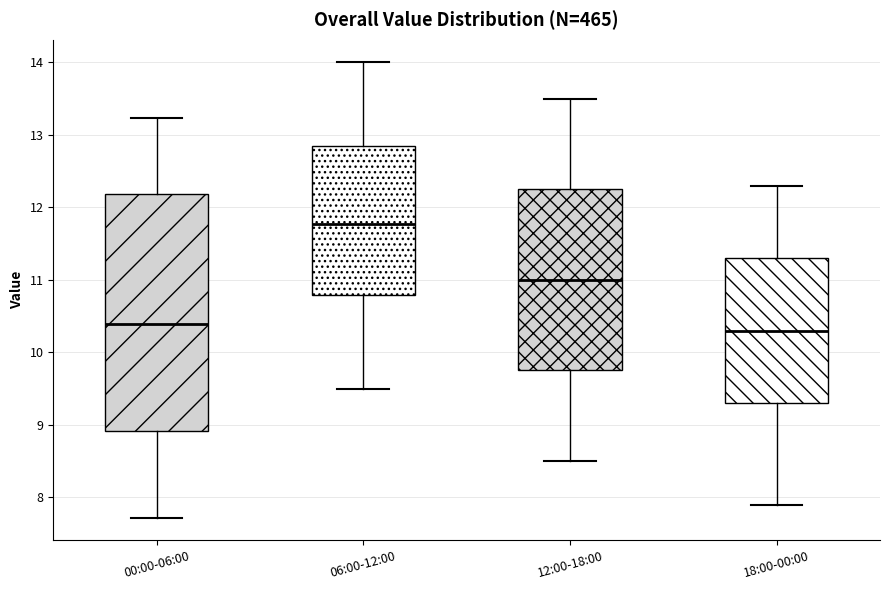

Reading left to right, read every box against the y-axis: the position of its median line, the range the box covers, and the ends of its whiskers. The values are not printed on the chart, so give them approximately, as read against the axis.

00:00-06:00: median 10.4, box 8.9 to 12.2, whiskers 7.7 to 13.2
06:00-12:00: median 11.8, box 10.8 to 12.9, whiskers 9.5 to 14.0
12:00-18:00: median 11.0, box 9.8 to 12.3, whiskers 8.5 to 13.5
18:00-00:00: median 10.3, box 9.3 to 11.3, whiskers 7.9 to 12.3